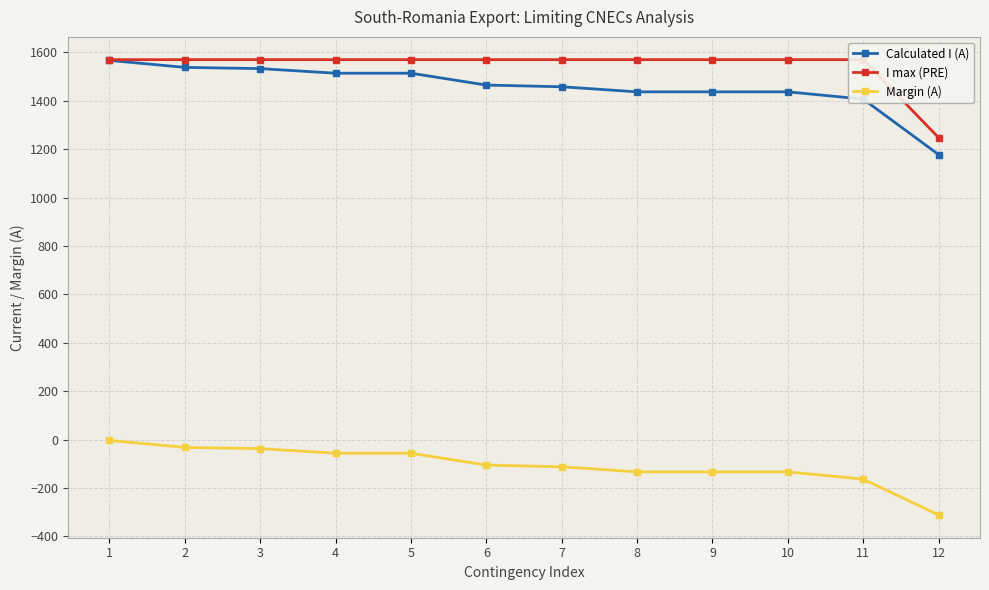

What is the difference between the second highest and minimum values in the Calculated I (A) series?

360